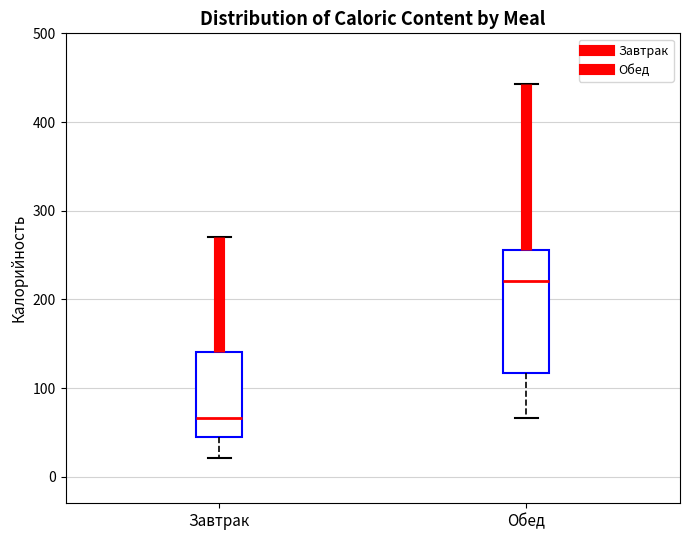

Where does the median line of the box for Завтрак sit on the y-axis? The values are not printed on the chart, so give them approximately, as read against the axis.

70